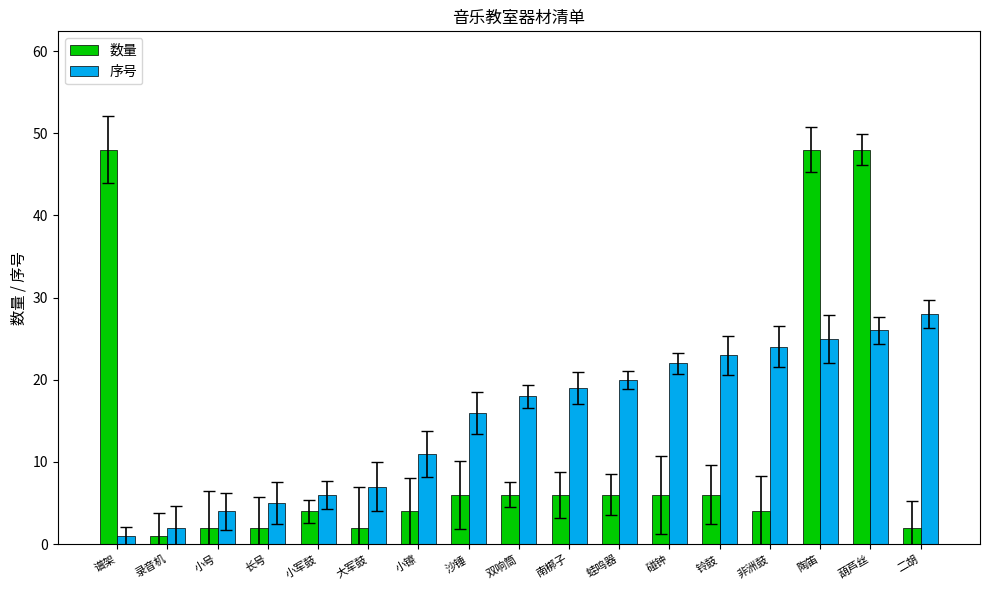

Rank the series at 沙锤 from lowest to highest value.

数量, 序号